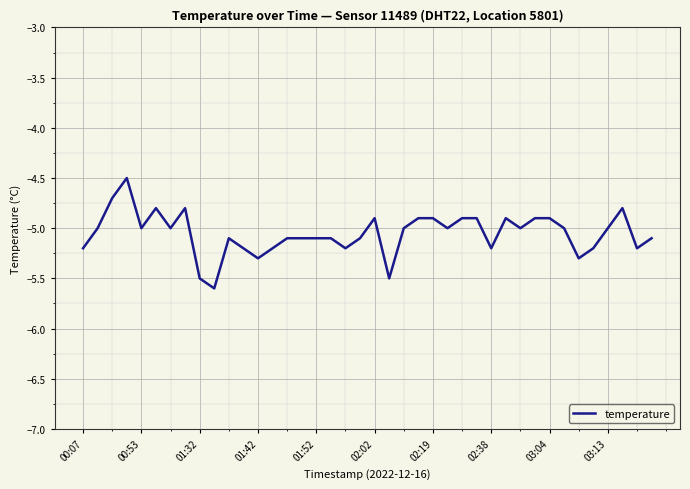

What is the difference between the maximum and minimum values?

1.1